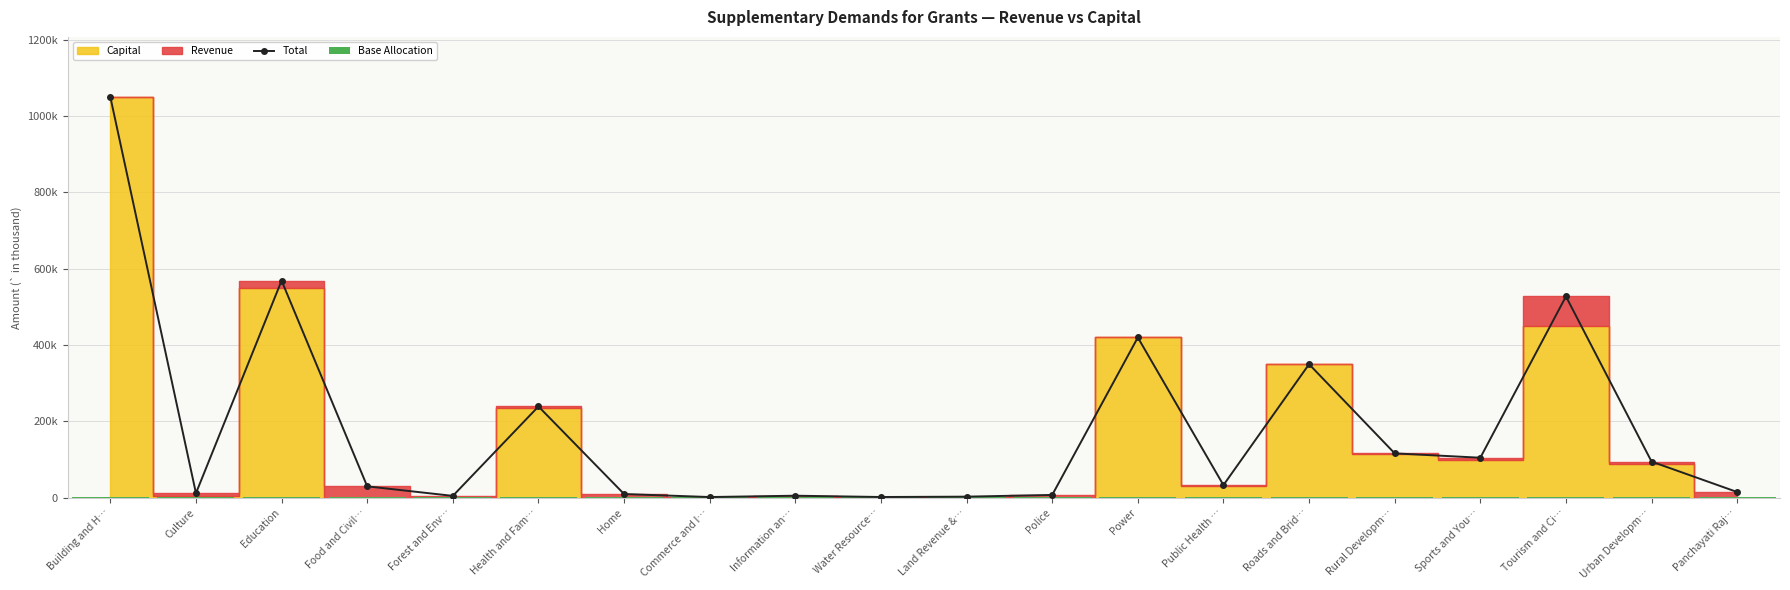

What is the label of the 14th bar from the right?

Home